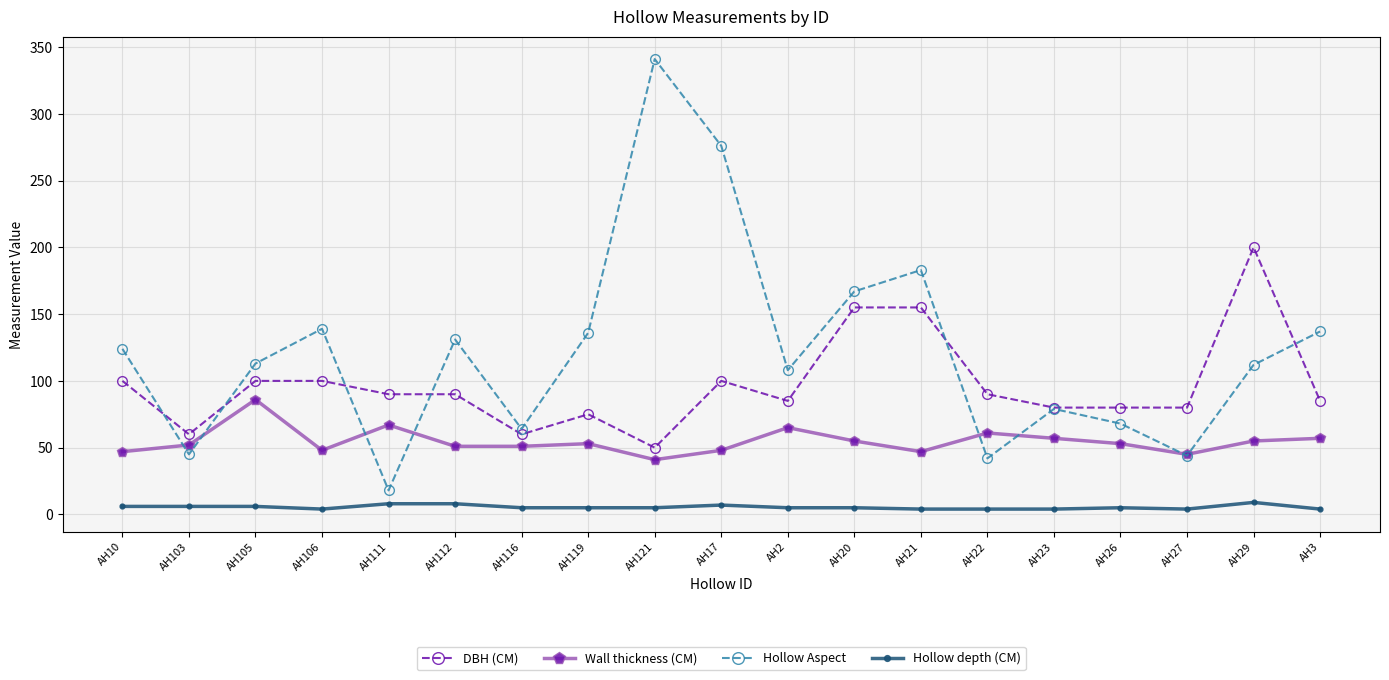

What is the sum of all Hollow depth (CM) values?

104